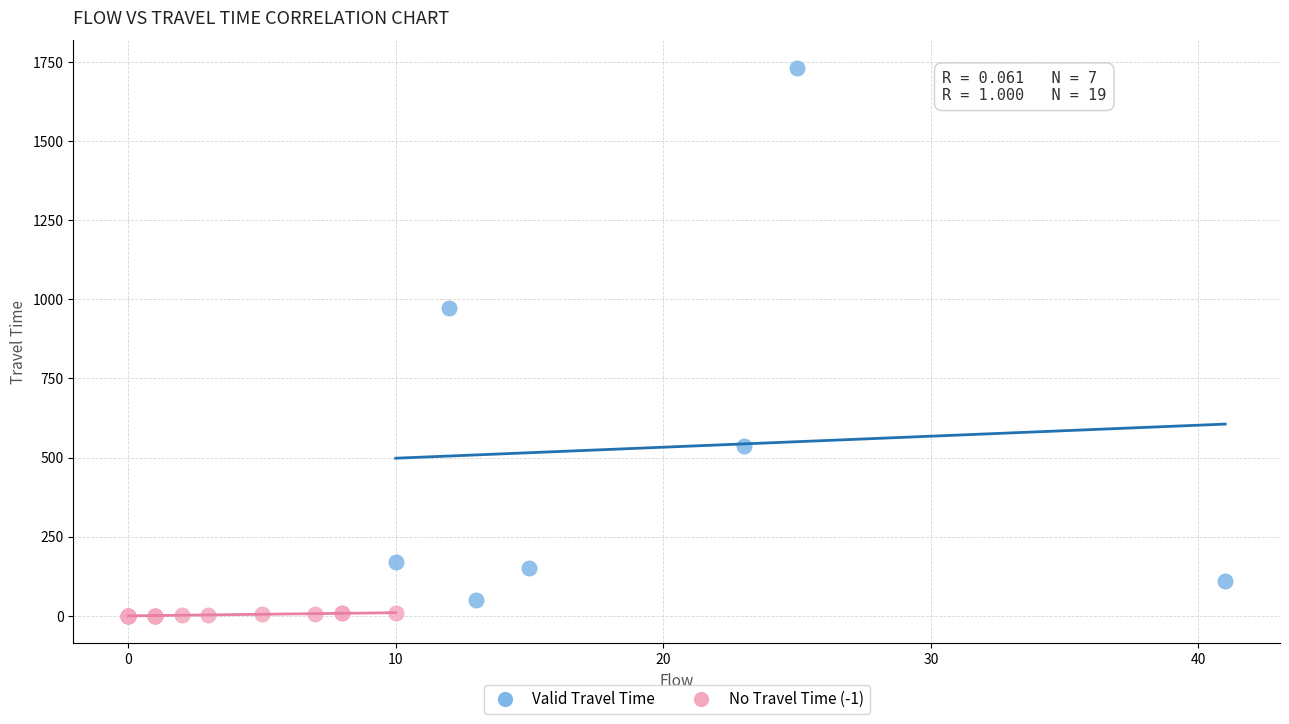

What are all the series names shown in the legend?

Valid Travel Time, No Travel Time (-1)